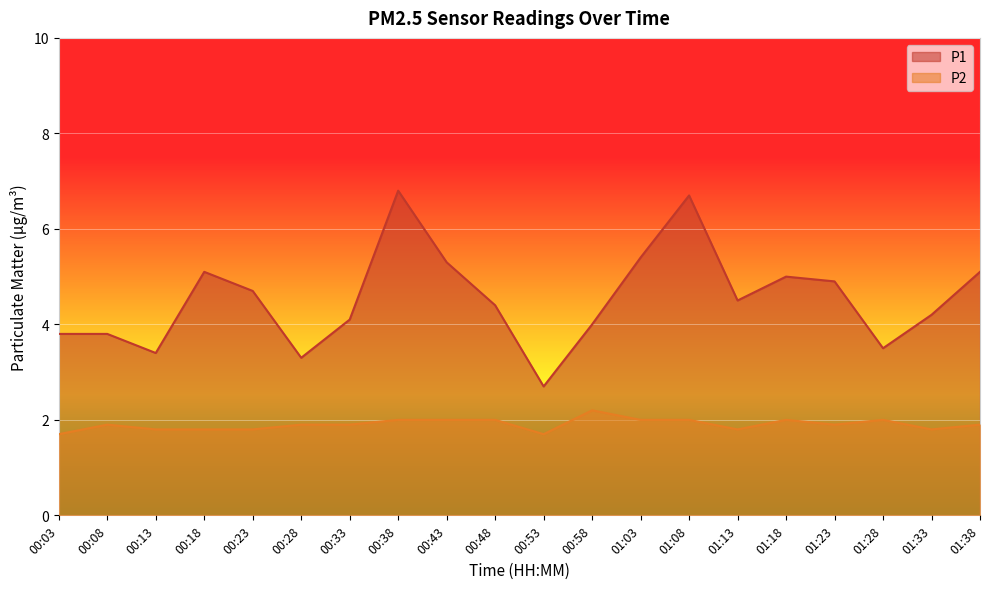

Reading left to right, list all the values displayed in this chart.

P1: 3.8	3.8	3.4	5.1	4.7	3.3	4.1	6.8	5.3	4.4	2.7	4.0	5.4	6.7	4.5	5.0	4.9	3.5	4.2	5.1
P2: 1.7	1.9	1.8	1.8	1.8	1.9	1.9	2.0	2.0	2.0	1.7	2.2	2.0	2.0	1.8	2.0	1.9	2.0	1.8	1.9